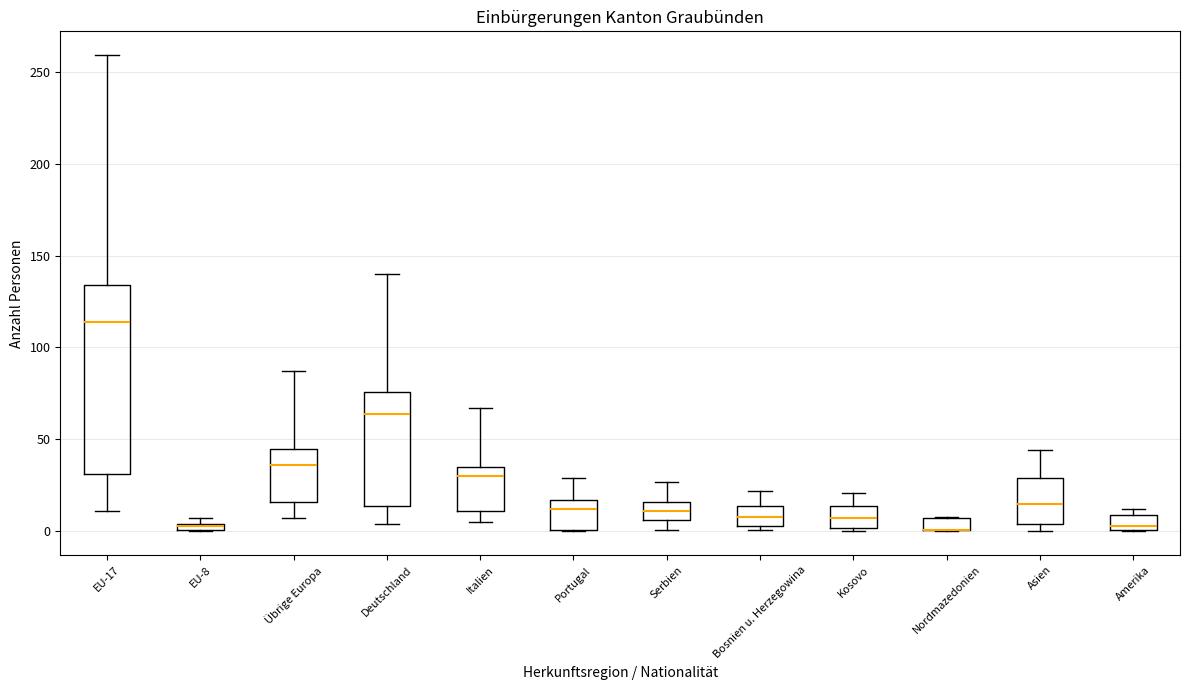

Which box is the tallest, from its lower edge to its upper edge?

EU-17